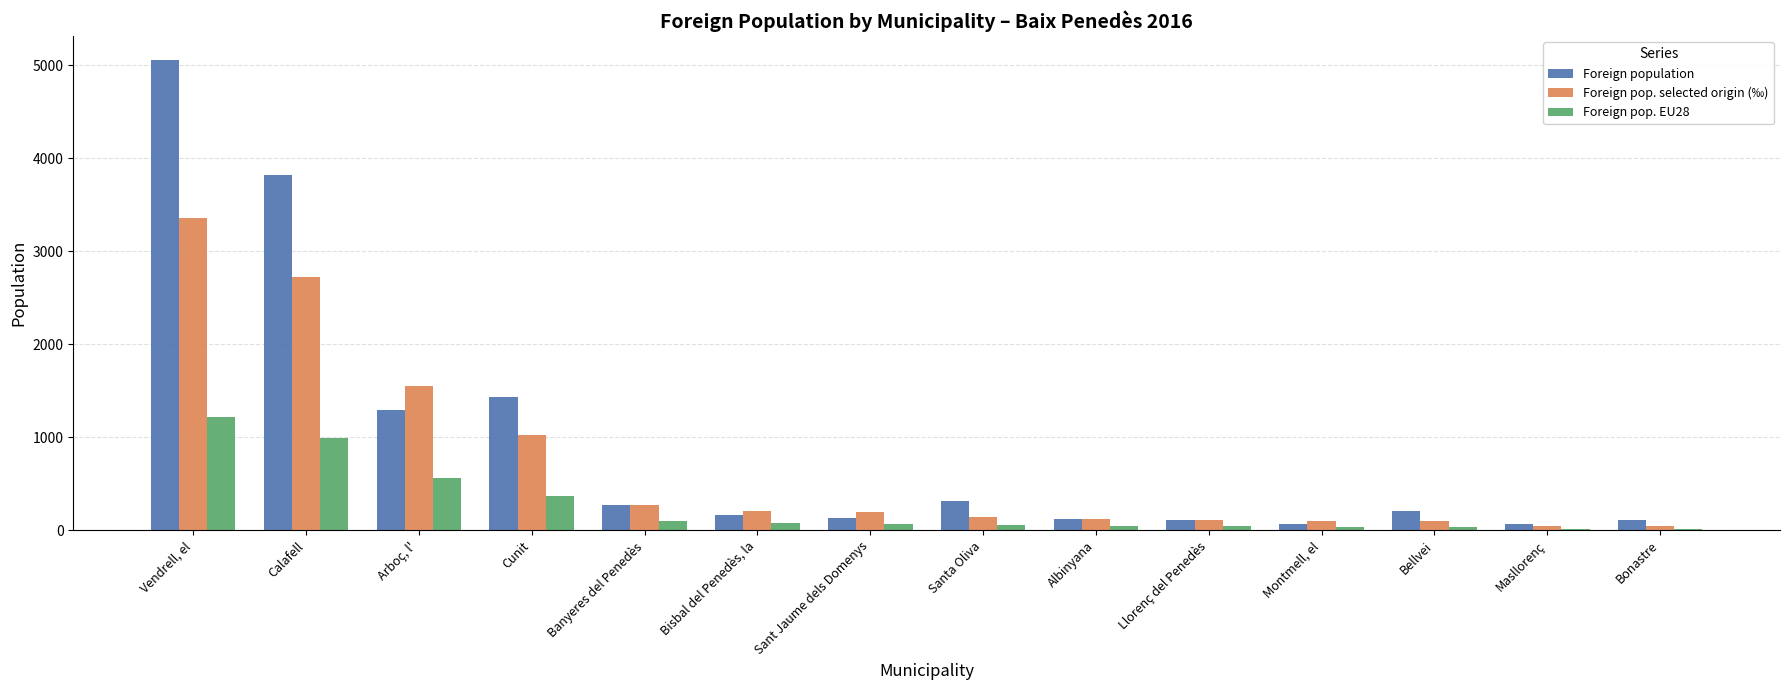

How many distinct data groups are displayed?

3